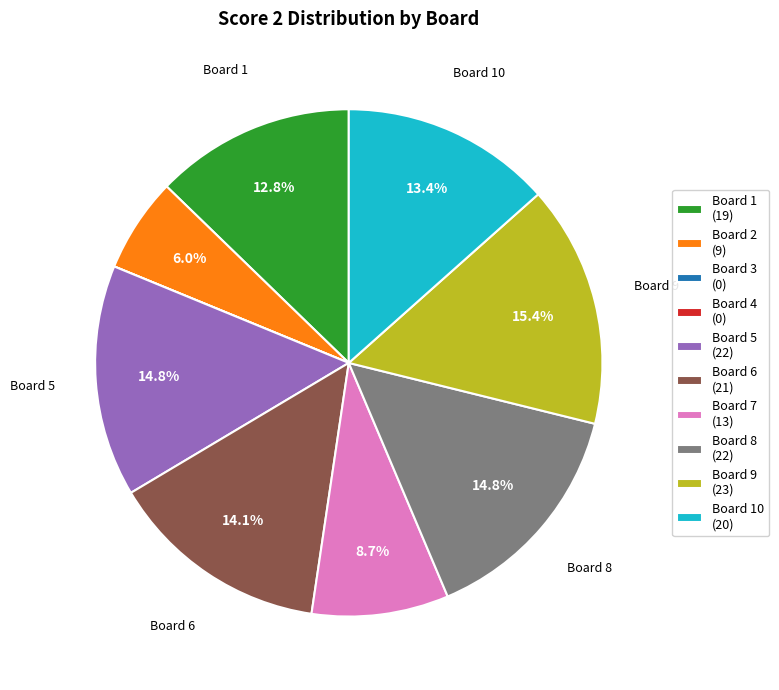

Is there any slice that represents more than half of the pie?

No